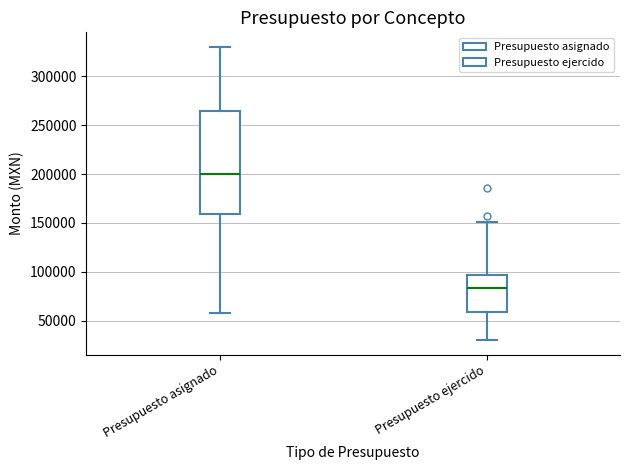

Reading left to right, transcribe this box plot: for each box, give where its median line is, the range the box spans, and where its two whiskers end, as read against the y-axis. The values are not printed on the chart, so give them approximately, as read against the axis.

Presupuesto asignado: median 200000, box 160000 to 265000, whiskers 60000 to 330000
Presupuesto ejercido: median 85000, box 60000 to 95000, whiskers 30000 to 150000